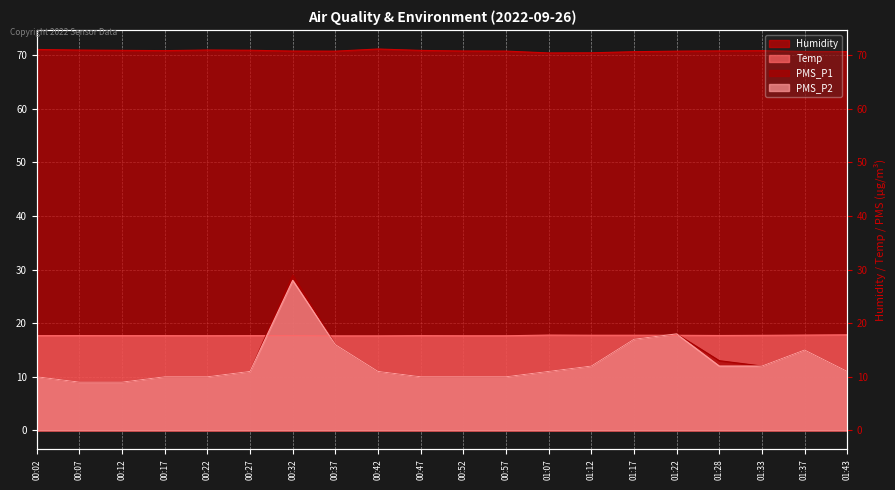

At 01:28, list the series in order from smallest to largest.

PMS_P2, PMS_P1, Temp, Humidity